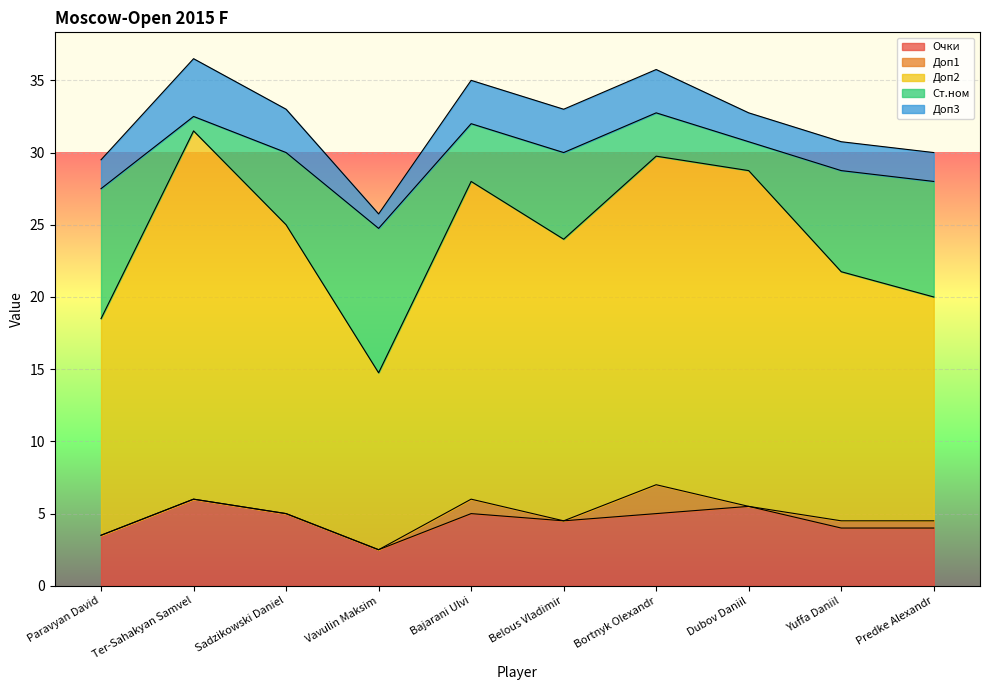

True or false: Доп3 and Очки cross at least once.

False